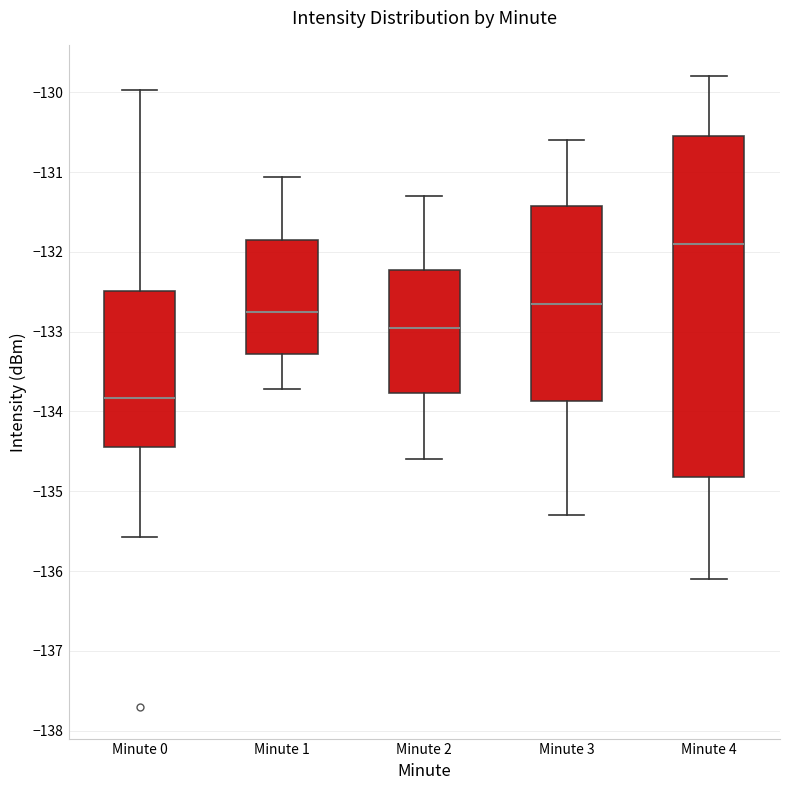

Which box's median line is the lowest?

Minute 0